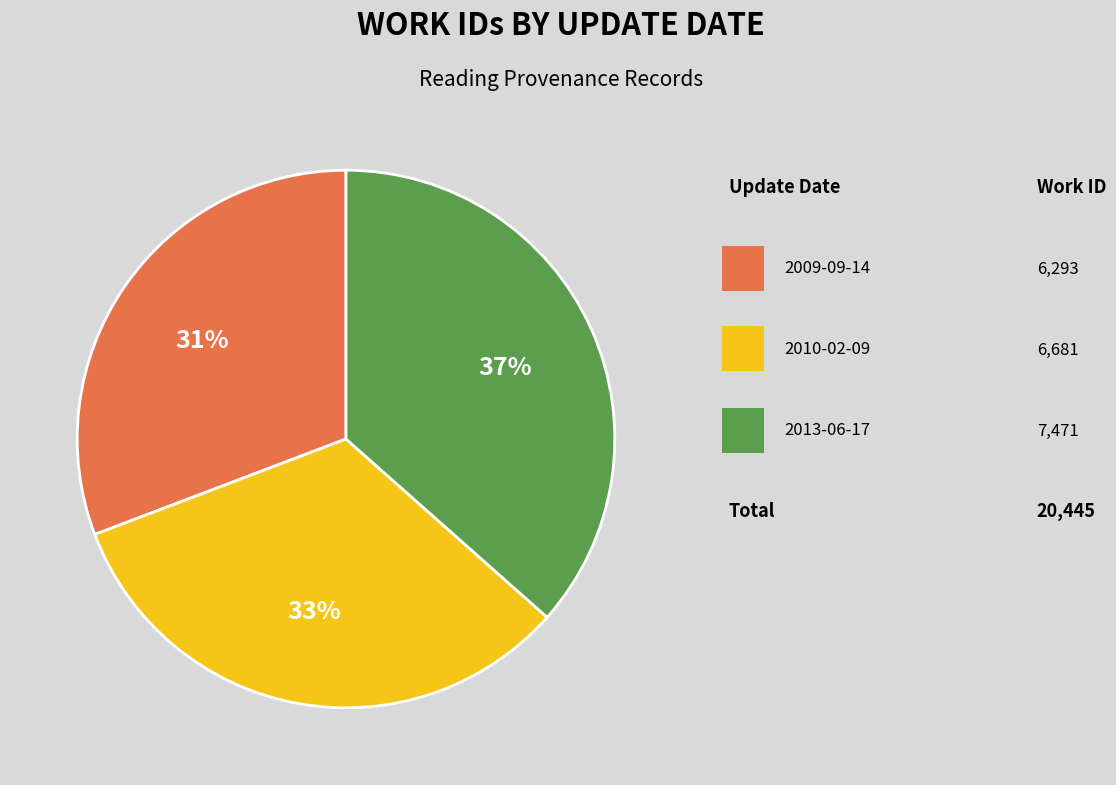

Is there a majority slice in this chart?

No